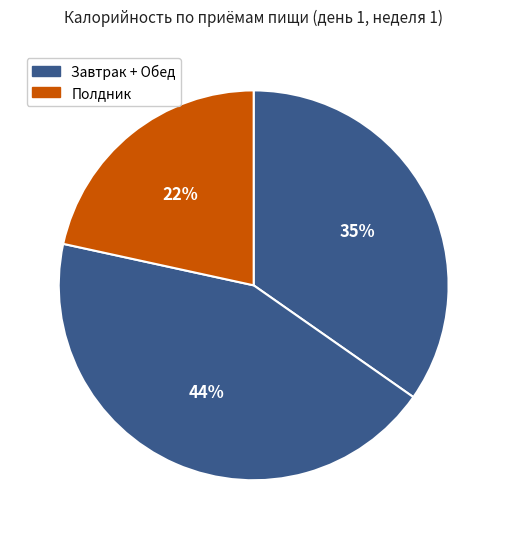

To the nearest percent, what is the average slice percentage?

33%